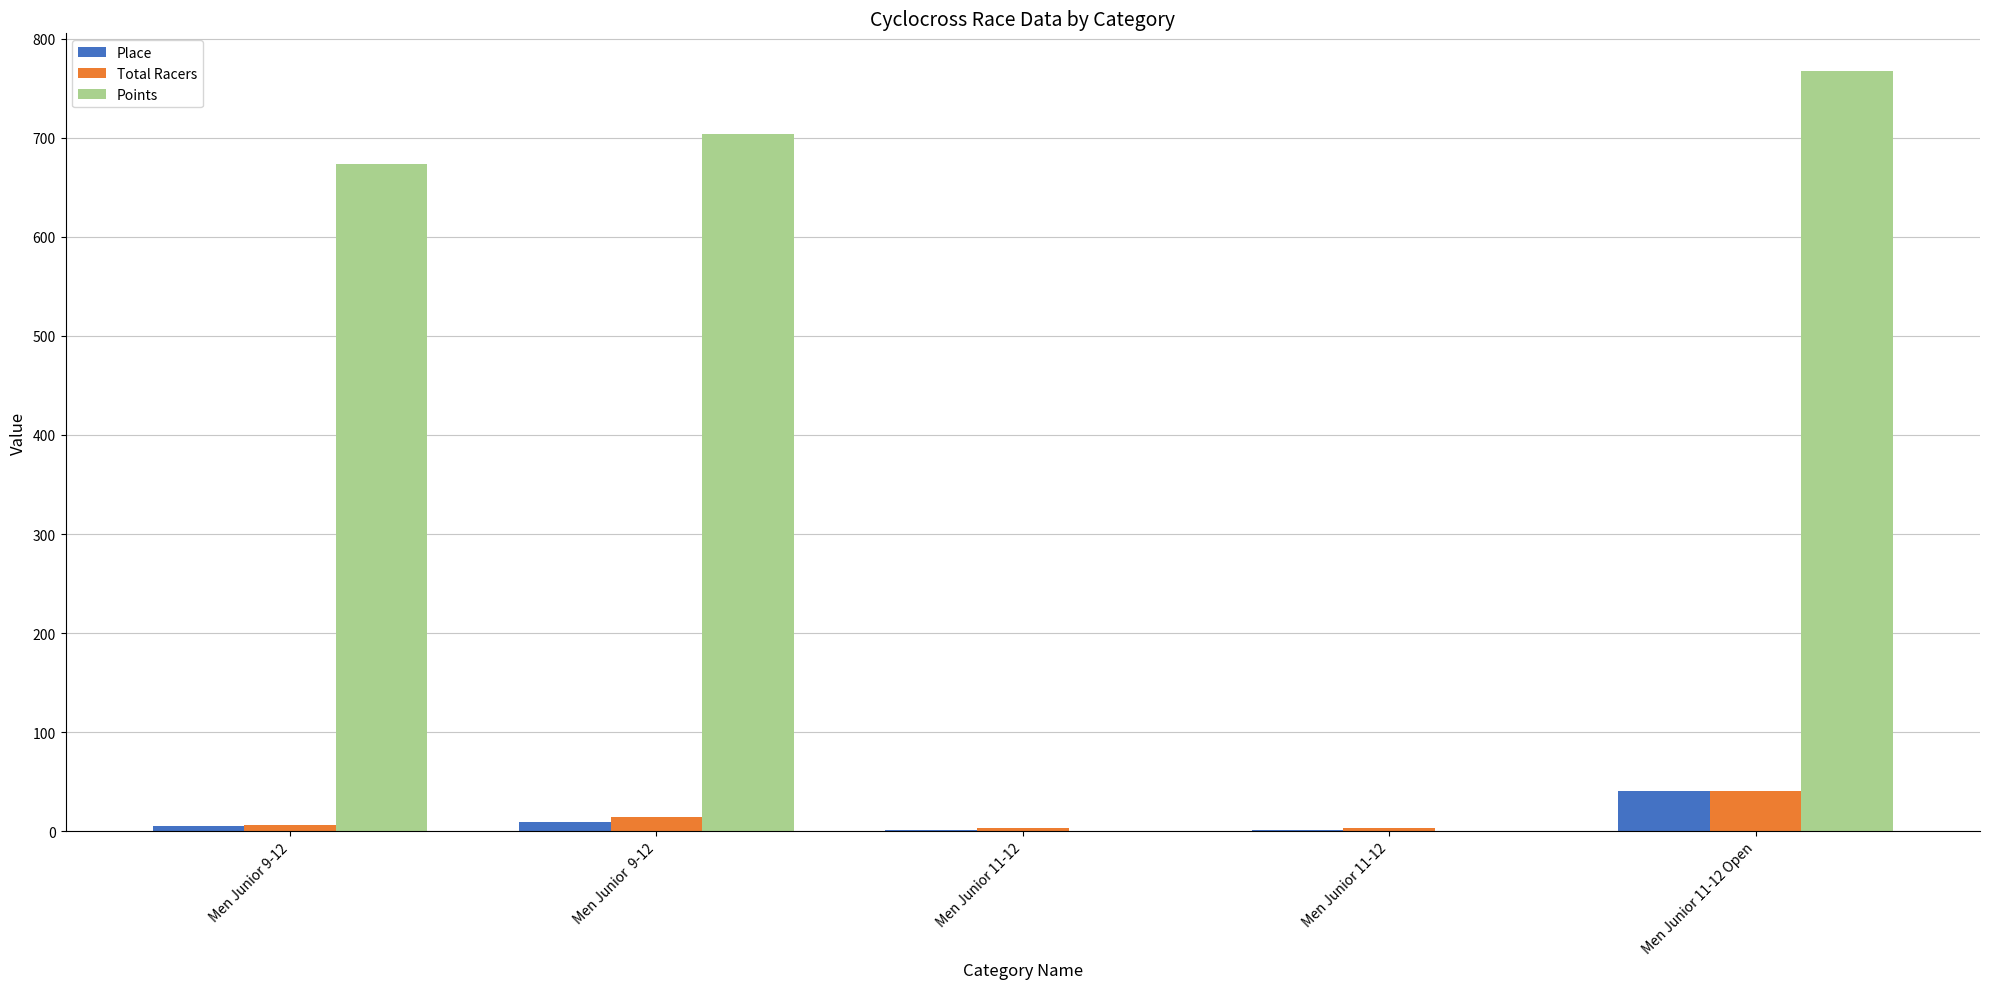

What are all the series names shown in the legend?

Place, Total Racers, Points